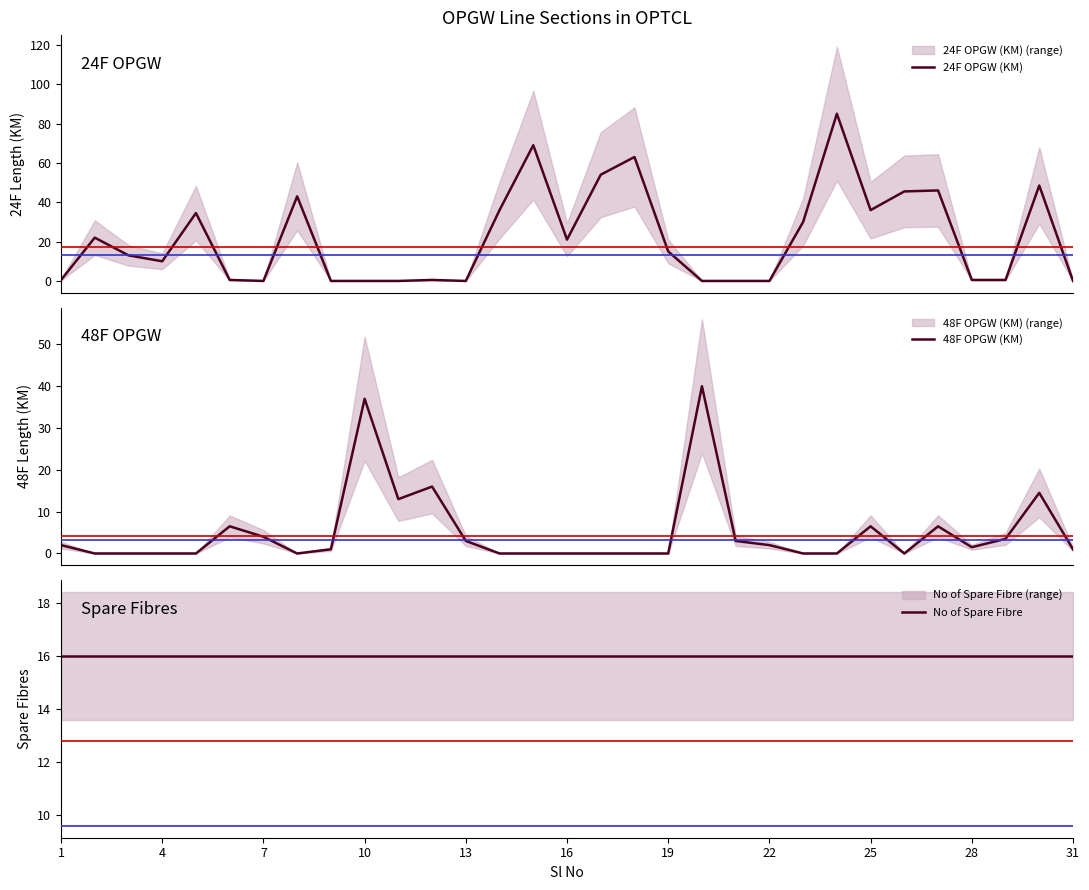

What is the highest value of the 24F OPGW (KM) series?

85.0